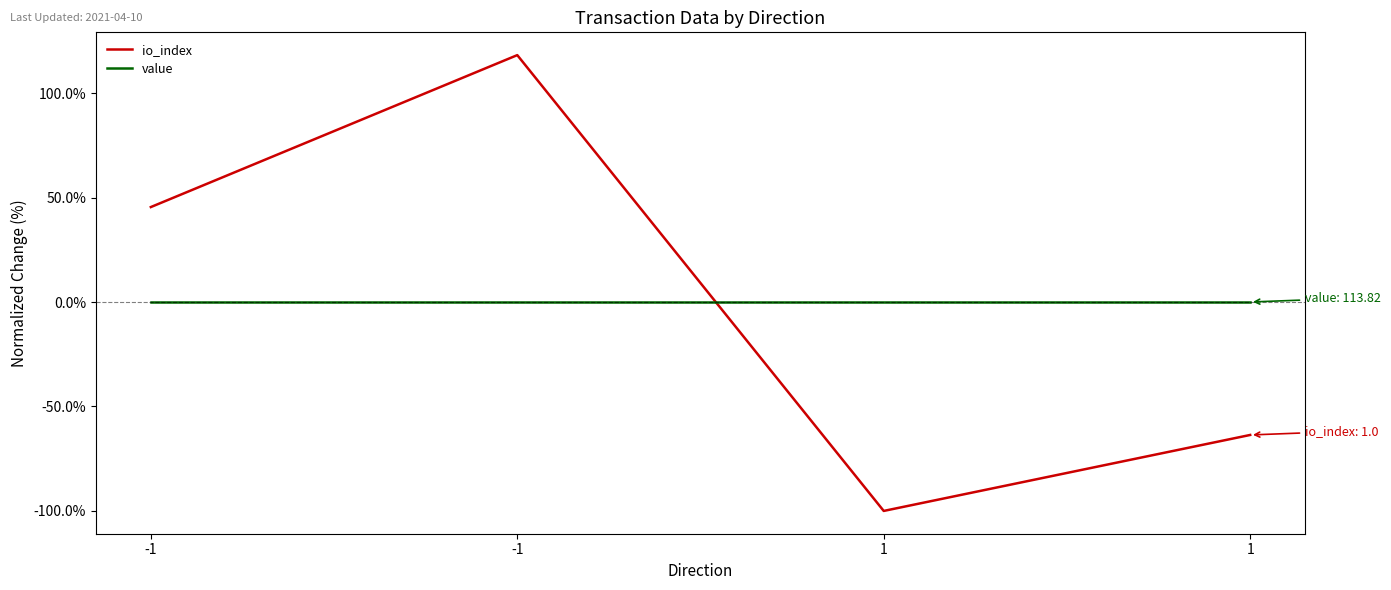

Count the number of categories in the chart.

4